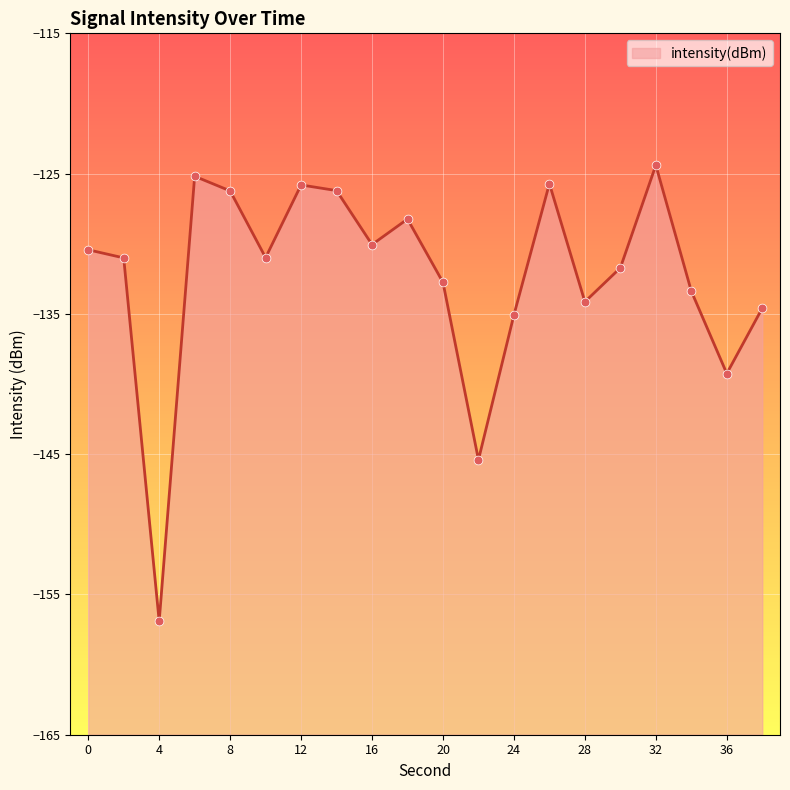

Which has a higher value, 16 or 30?

16